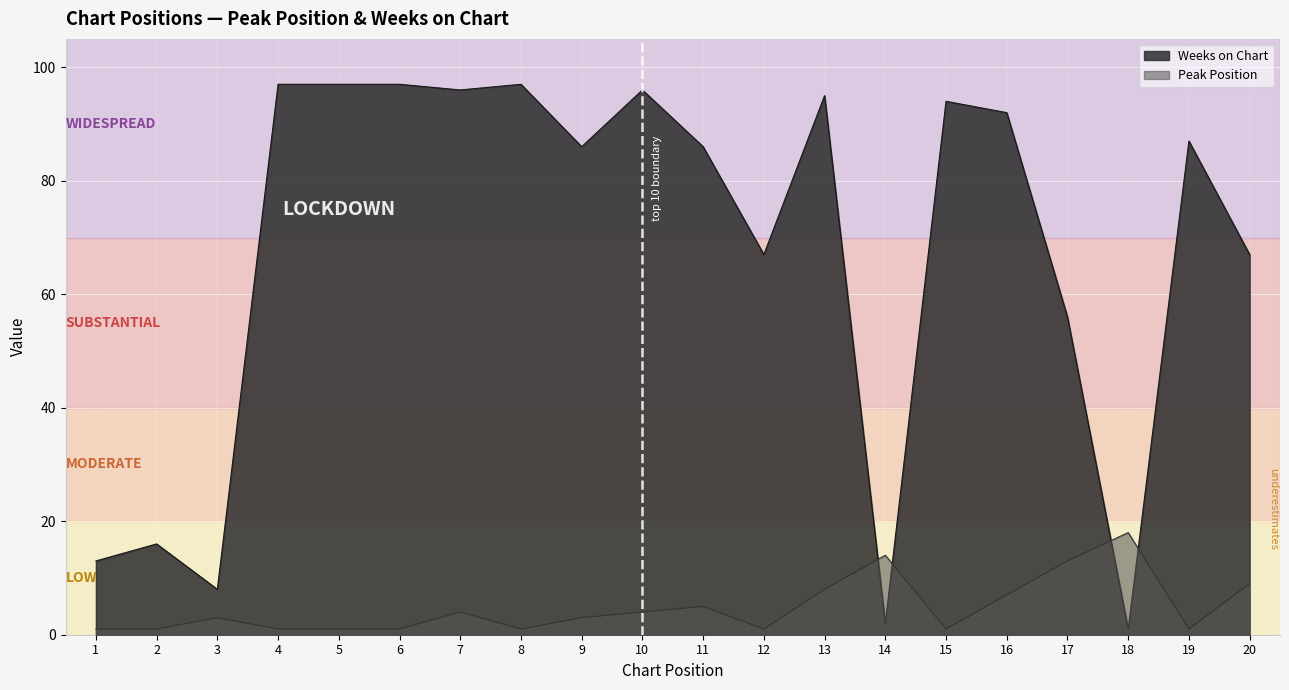

Where is the first local minimum for Peak Position?

8